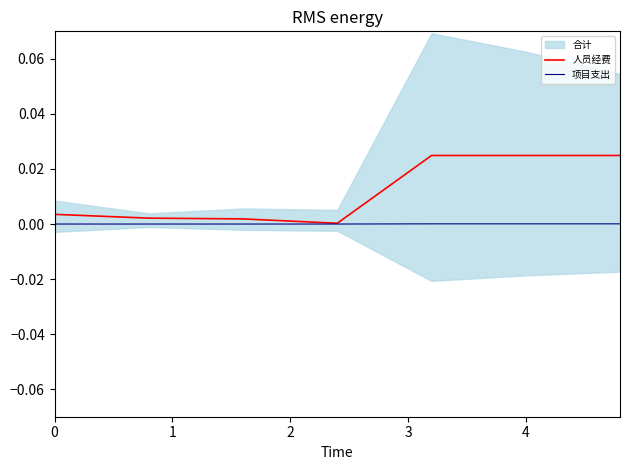

Does the chart have visible grid lines?

No